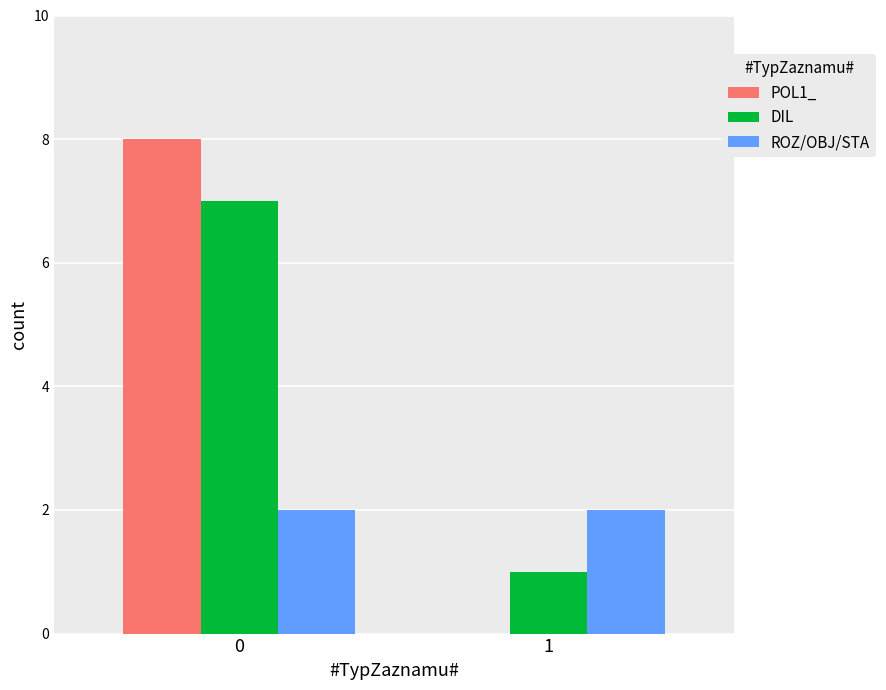

Reading left to right, extract all data points from this chart.

POL1_: 8	0
DIL: 7	1
ROZ/OBJ/STA: 2	2